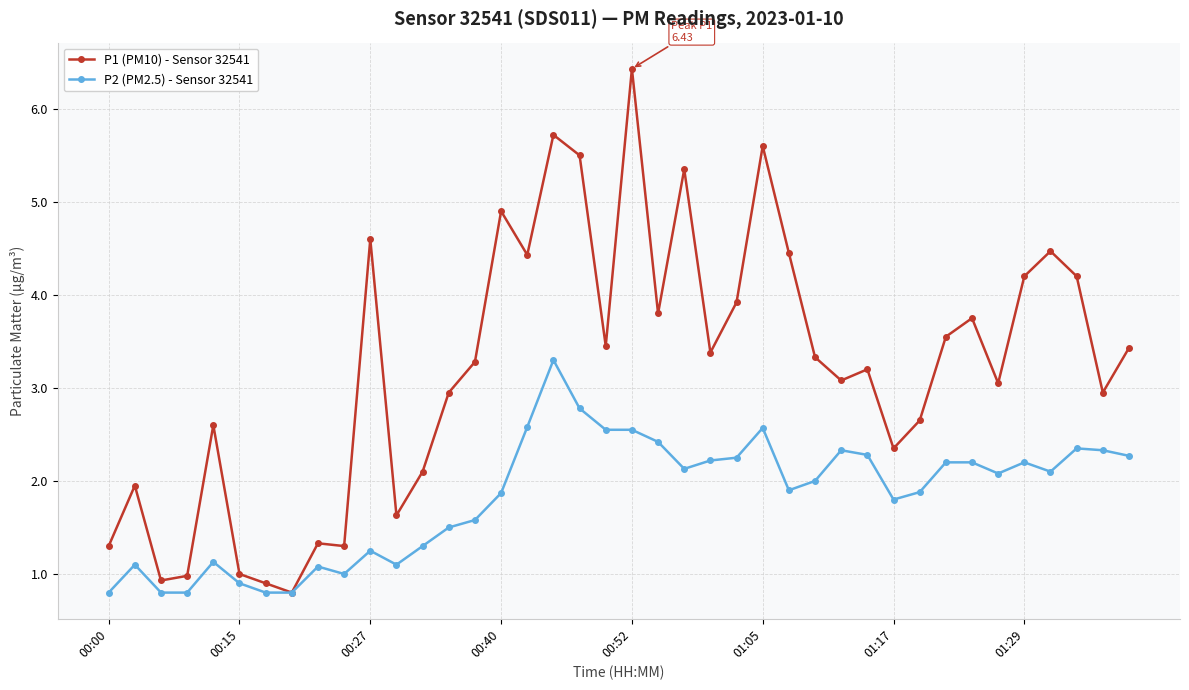

What is the greatest value displayed?

6.4